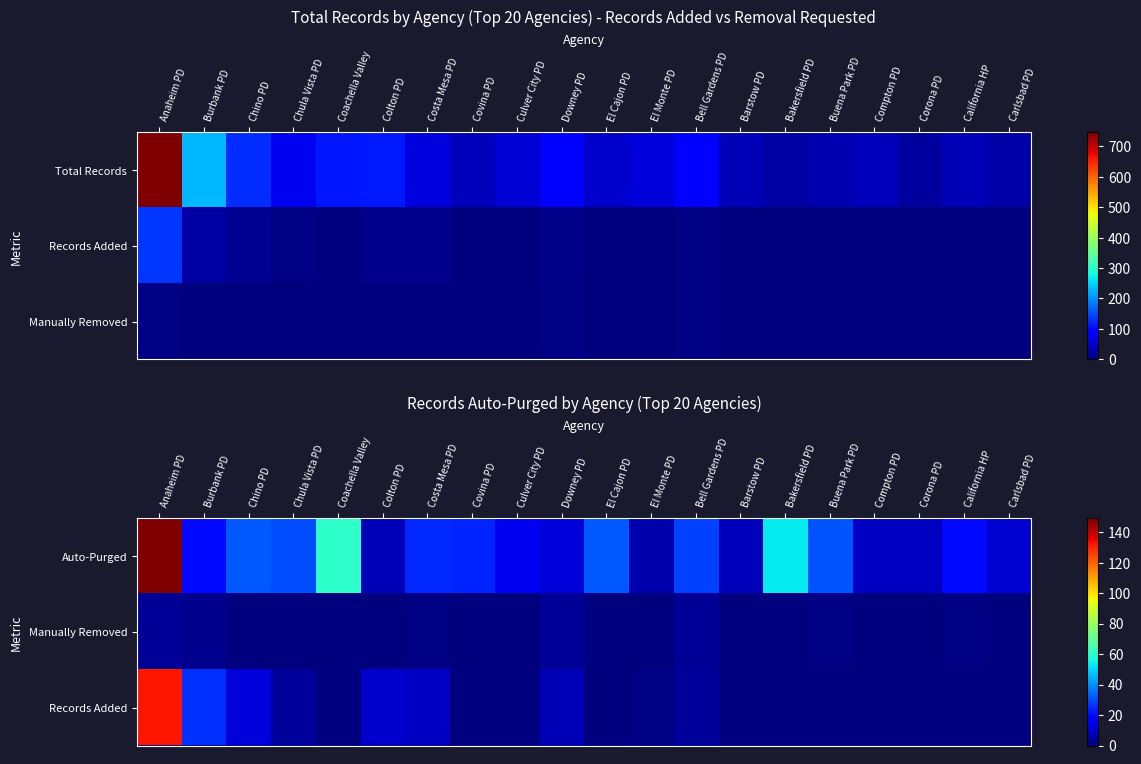

True or false: Auto-Purged has a value of 53 at Bakersfield PD.

True